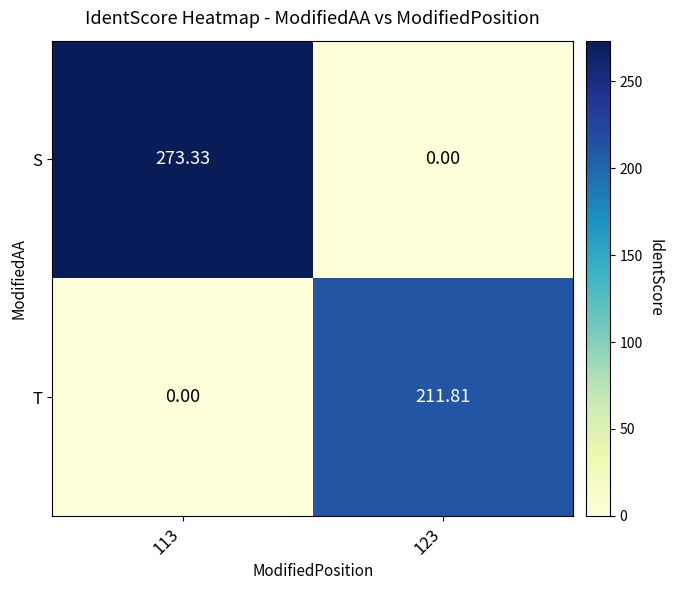

Rank the series by their average value, from highest to lowest.

S, T